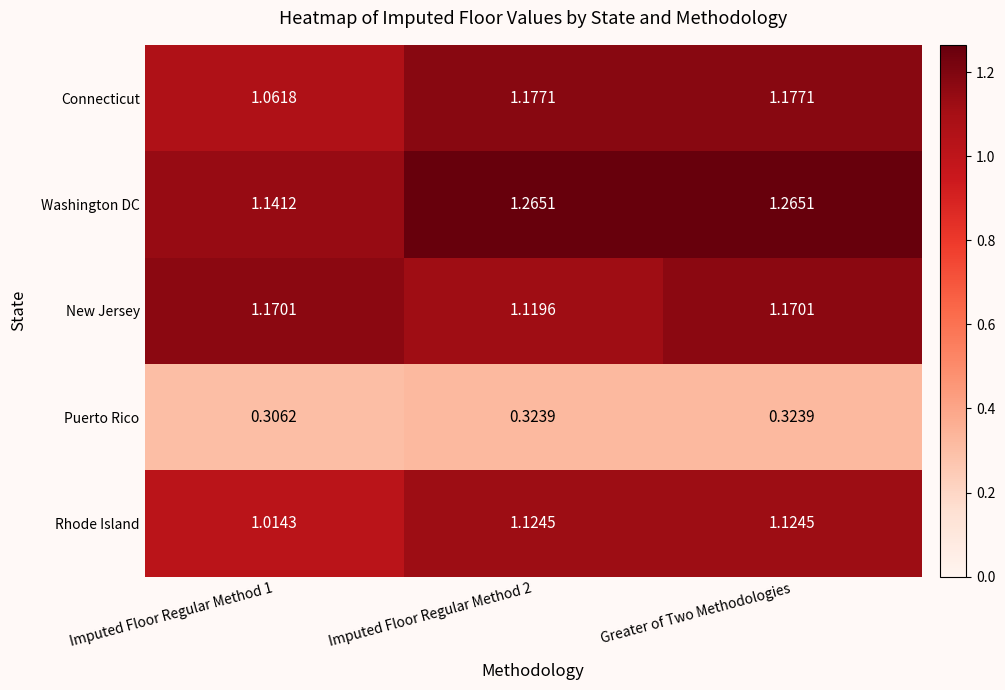

What is the spread (max minus min) of values at Imputed Floor Regular Method 2?

0.9